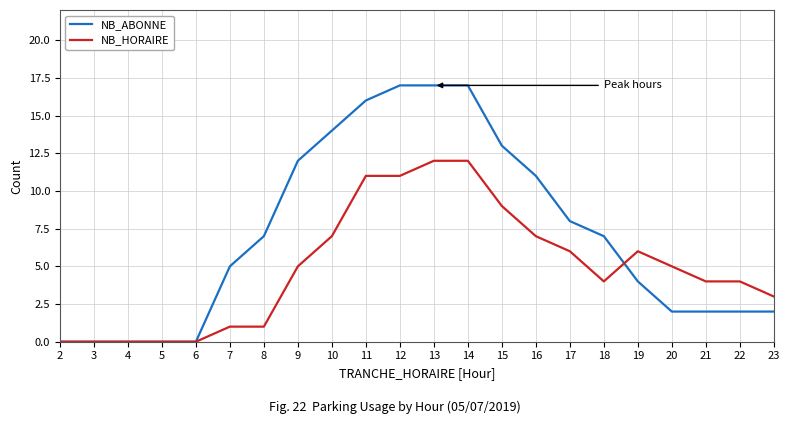

Which series changed the most between 6 and 21?

NB_HORAIRE